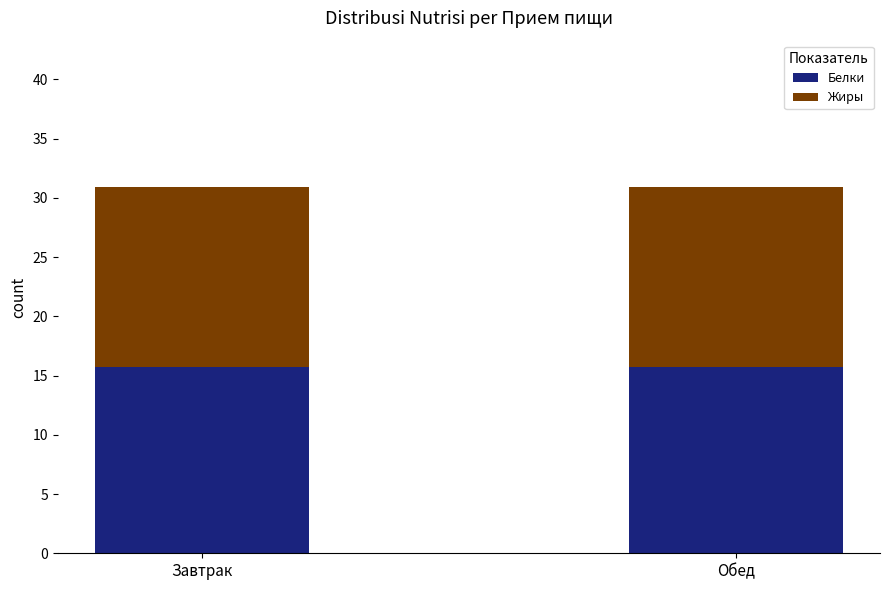

Reading left to right, list the values for the Белки series.

Завтрак=15.8	Обед=15.8